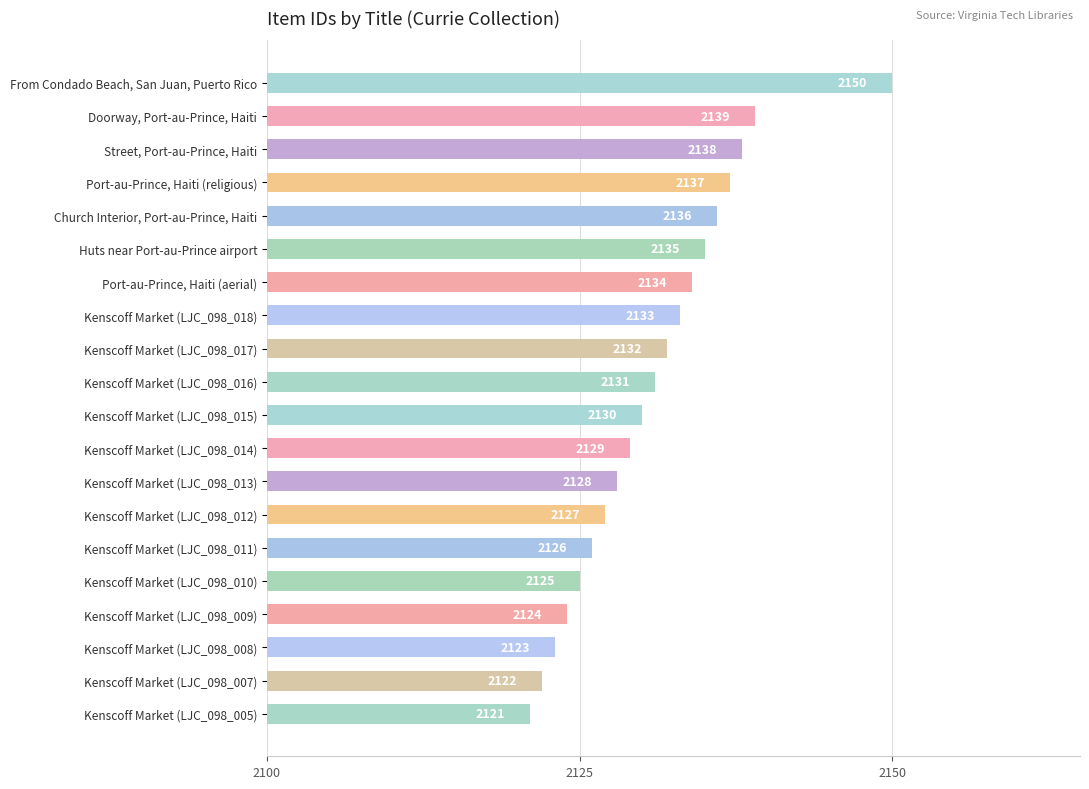

The chart shows a value of 3119 at From Condado Beach, San Juan, Puerto Rico. True or false?

False